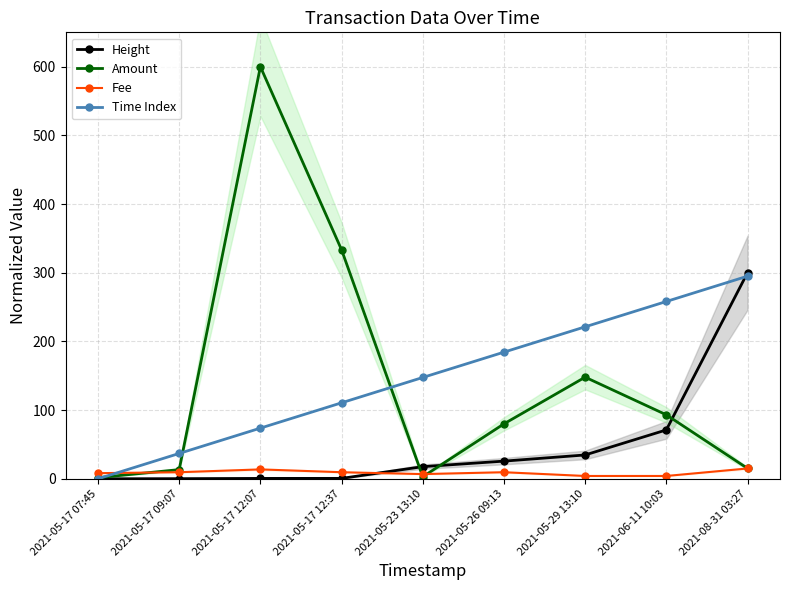

Reading left to right, what are all the values shown in this chart?

Height: 0.0	0.2	0.5	0.6	17.7	25.7	34.7	71.1	300.0
Amount: 1.7	13.3	600.0	333.3	3.0	80.0	147.9	93.1	15.1
Fee: 8.2	9.5	13.6	9.5	6.8	9.5	4.1	4.1	15.0
Time Index: 0.0	36.9	73.8	110.6	147.5	184.4	221.2	258.1	295.0